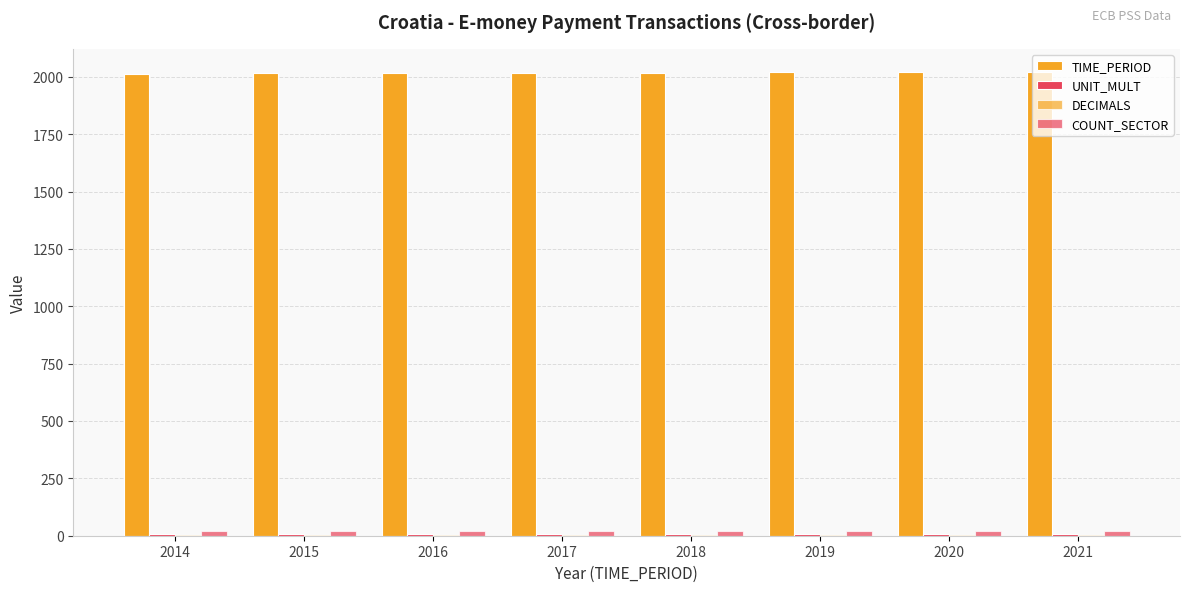

Is it true that UNIT_MULT equals 6 at 2016?

True